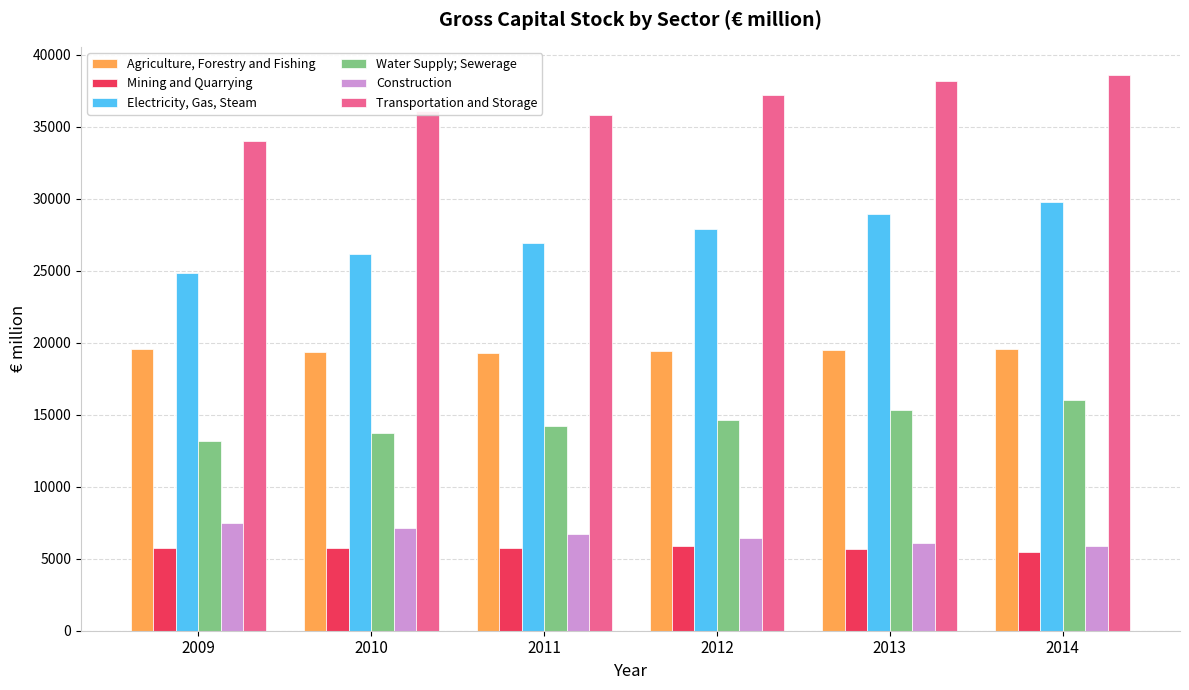

What is the maximum value shown in the chart?

38605.3